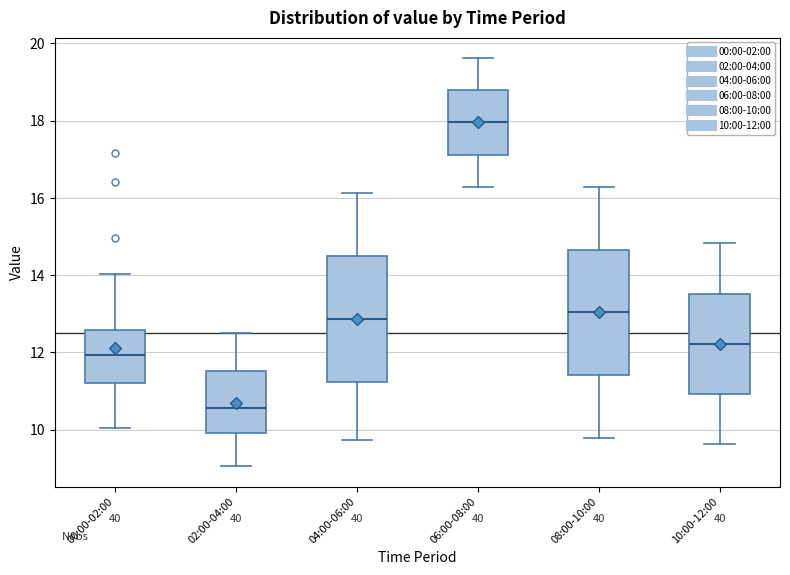

Reading left to right, read every box against the y-axis: the position of its median line, the range the box covers, and the ends of its whiskers. The values are not printed on the chart, so give them approximately, as read against the axis.

00:00-02:00: median 12.0, box 11.2 to 12.6, whiskers 10.0 to 14.0
02:00-04:00: median 10.6, box 10.0 to 11.6, whiskers 9.0 to 12.6
04:00-06:00: median 12.8, box 11.2 to 14.4, whiskers 9.8 to 16.2
06:00-08:00: median 18.0, box 17.2 to 18.8, whiskers 16.2 to 19.6
08:00-10:00: median 13.0, box 11.4 to 14.6, whiskers 9.8 to 16.2
10:00-12:00: median 12.2, box 11.0 to 13.6, whiskers 9.6 to 14.8